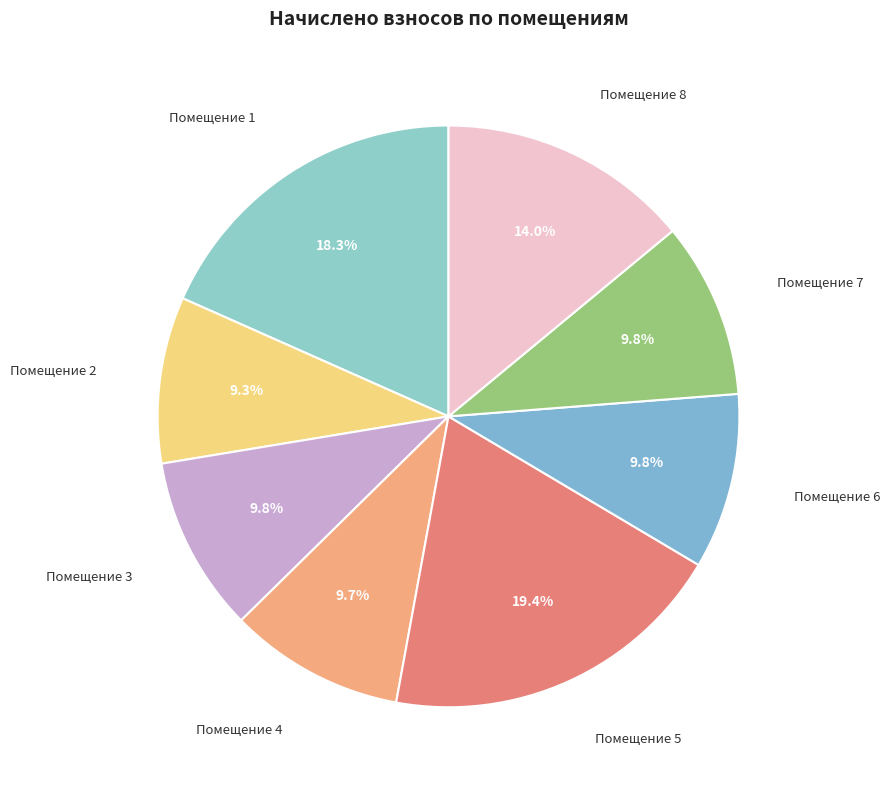

How many segments does this pie chart have?

8